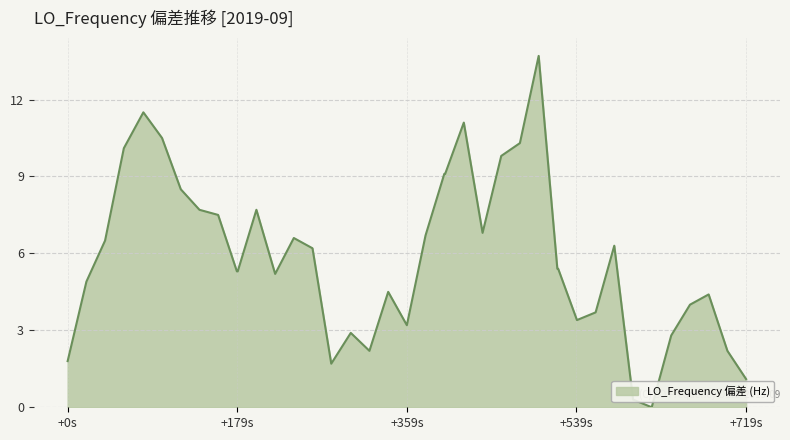

What is the greatest value displayed?

13.7